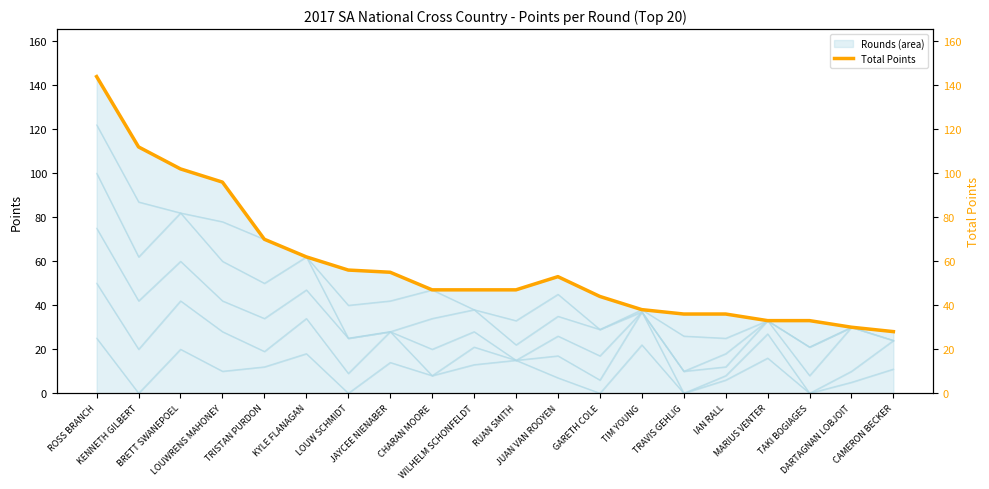

Reading left to right, what are all the values shown in this chart?

ROSS BRANCH=144	KENNETH GILBERT=112	BRETT SWANEPOEL=102	LOUWRENS MAHONEY=96	TRISTAN PURDON=70	KYLE FLANAGAN=62	LOUW SCHMIDT=56	JAYCEE NIENABER=55	CHARAN MOORE=47	WILHELM SCHONFELDT=47	RUAN SMITH=47	JUAN VAN ROOYEN=53	GARETH COLE=44	TIM YOUNG=38	TRAVIS GEHLIG=36	IAN RALL=36	MARIUS VENTER=33	TAKI BOGIAGES=33	DARTAGNAN LOBJOIT=30	CAMERON BECKER=28